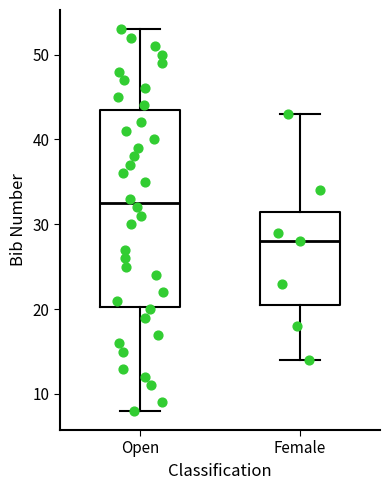

Which box has the highest median line?

Open